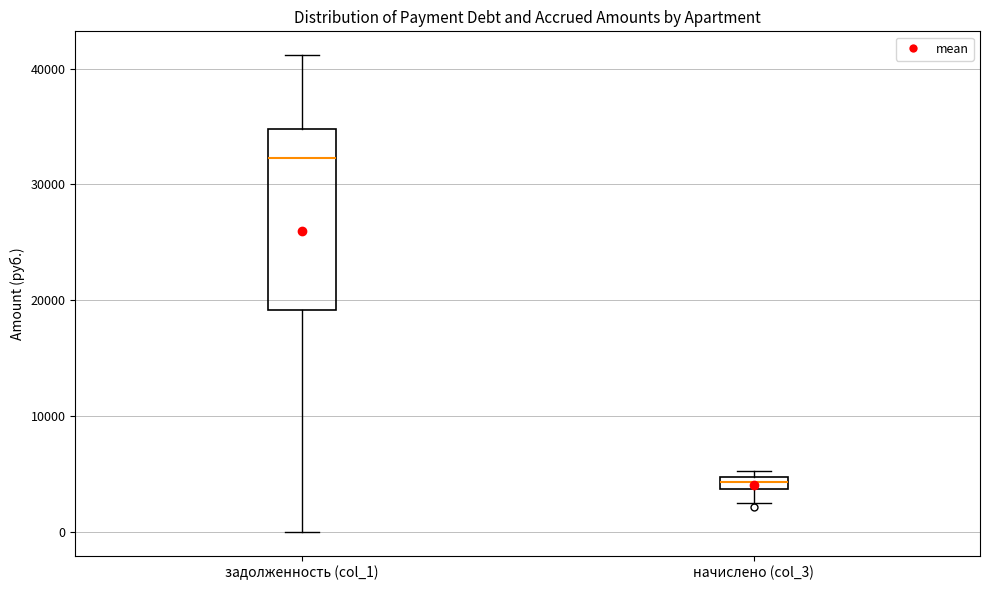

Which box has the highest median line?

задолженность (col_1)